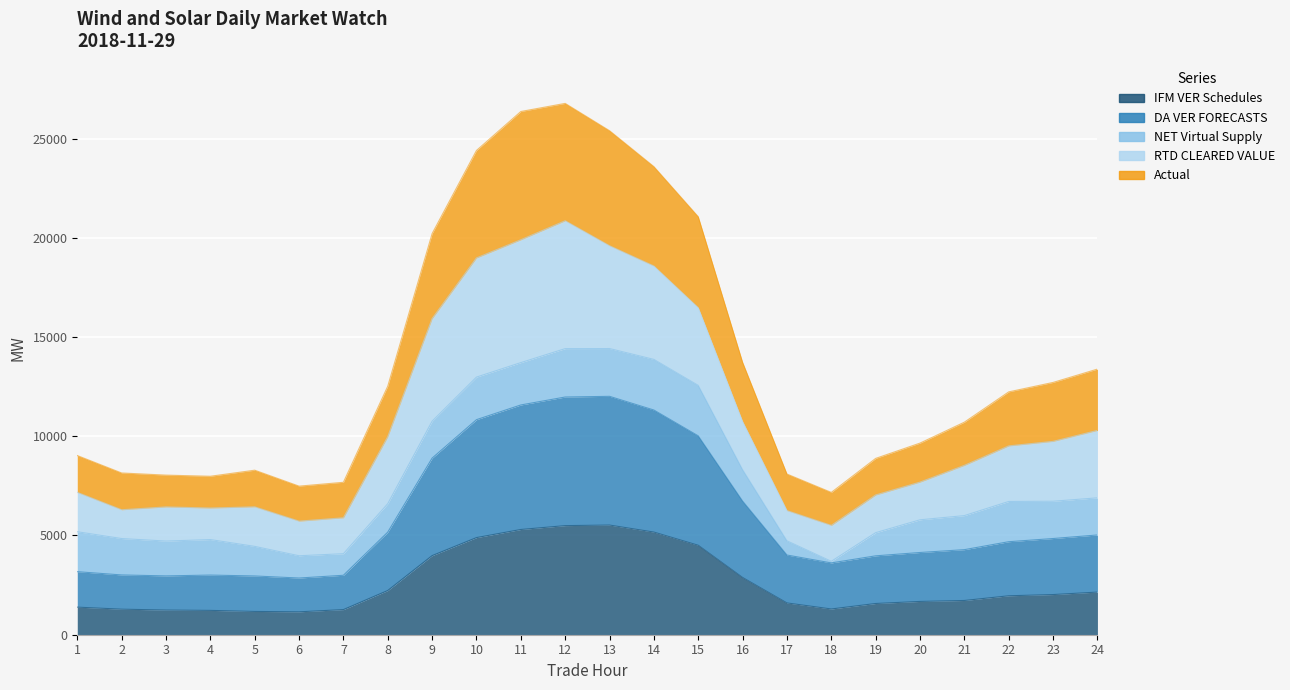

True or false: Actual has a value of 16673.5 at 21.

False